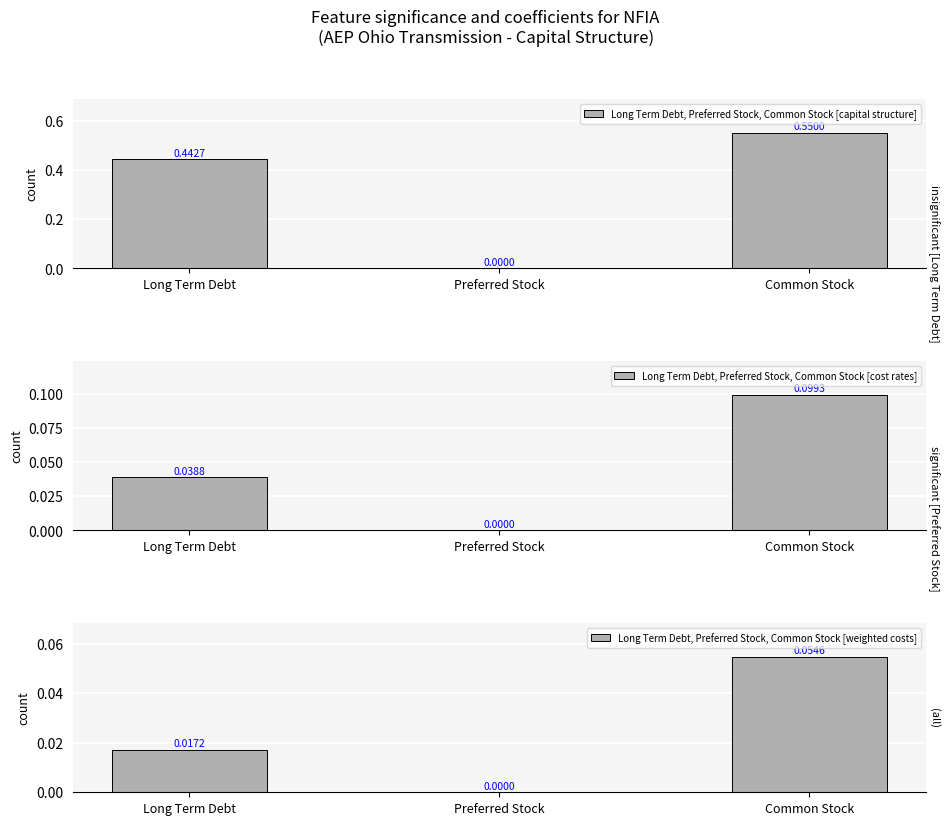

At which label does Long Term Debt, Preferred Stock, Common Stock [capital structure] reach its minimum?

Preferred Stock